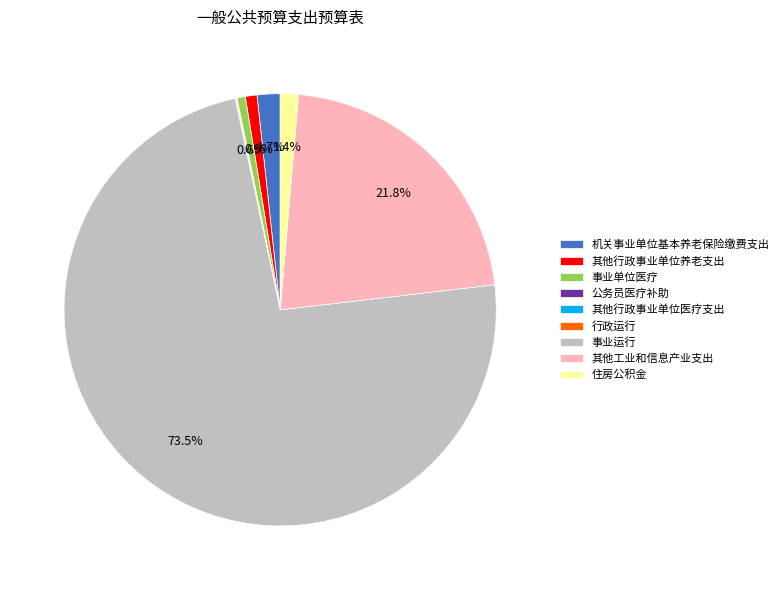

What is the largest slice in the pie chart?

事业运行